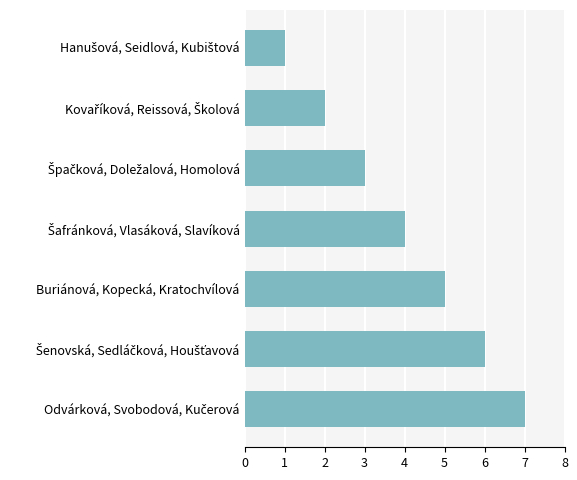

What is the average value?

4